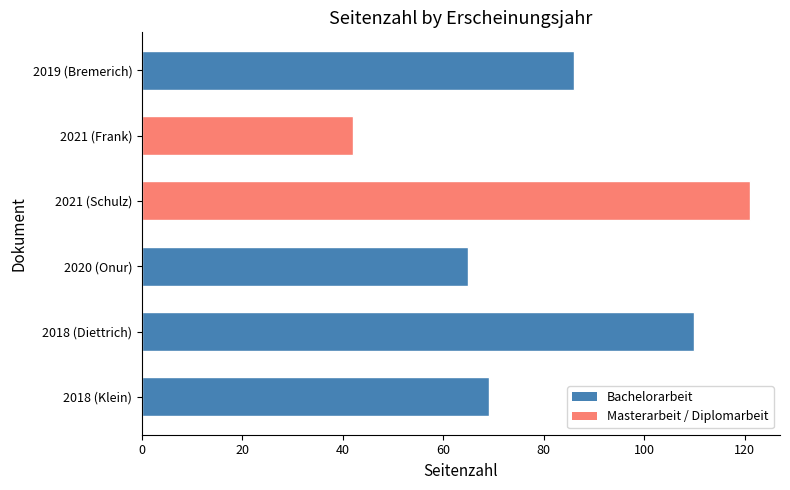

At which category does the chart reach its peak across all series?

2021 (Schulz)